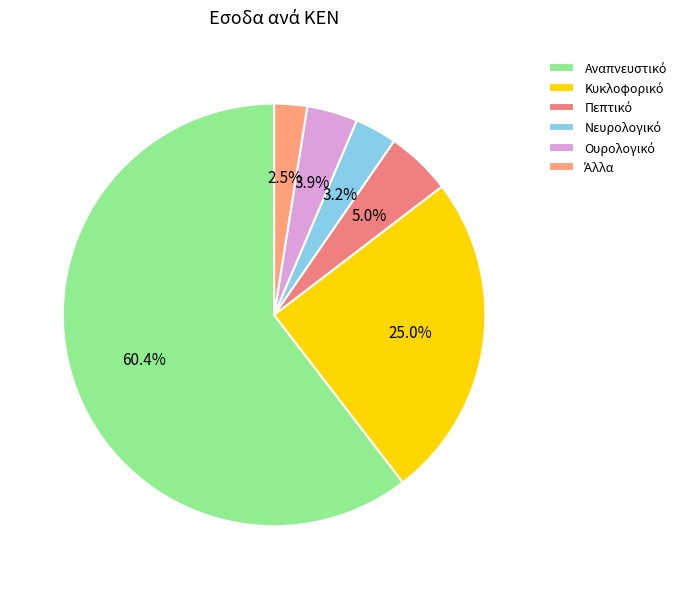

Is there a majority slice in this chart?

Yes